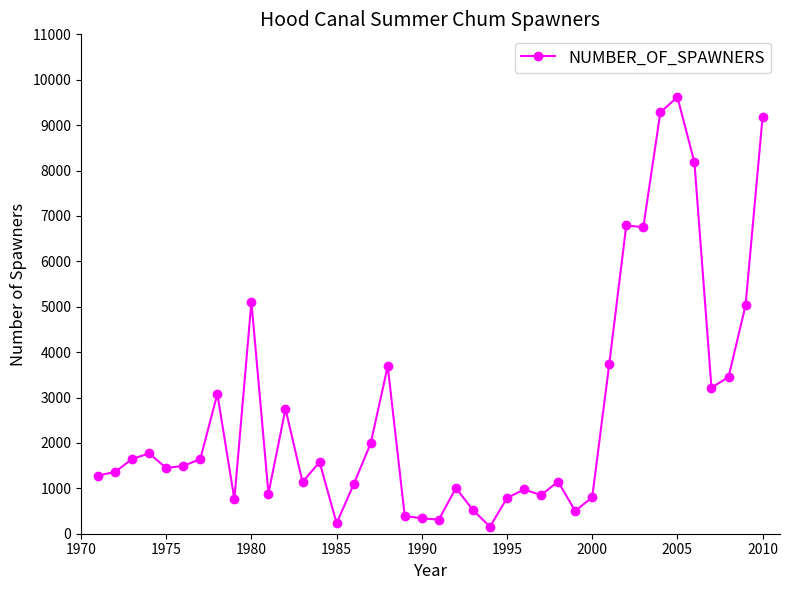

What is the average value?

2649